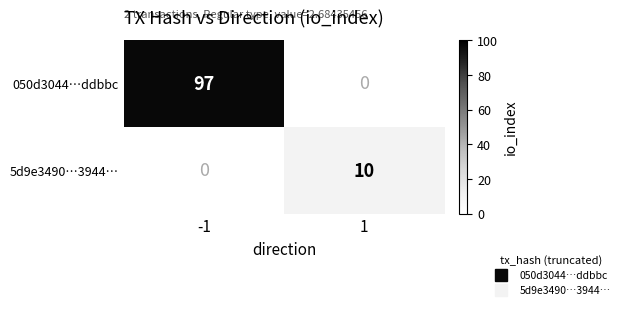

How many values in 5d9e3490…3944… are above zero?

1